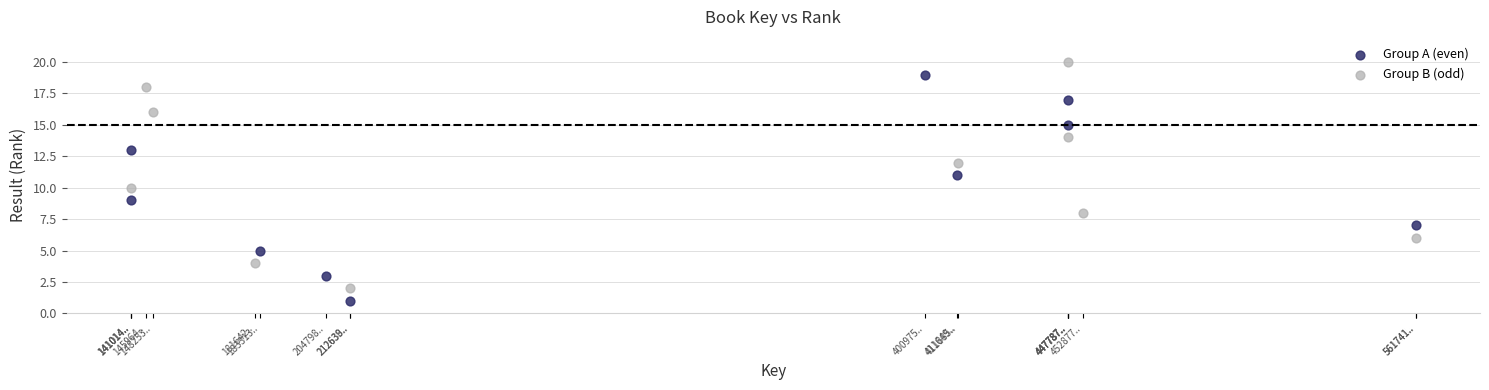

Which series contains the lowest Y value?

Group A (even)